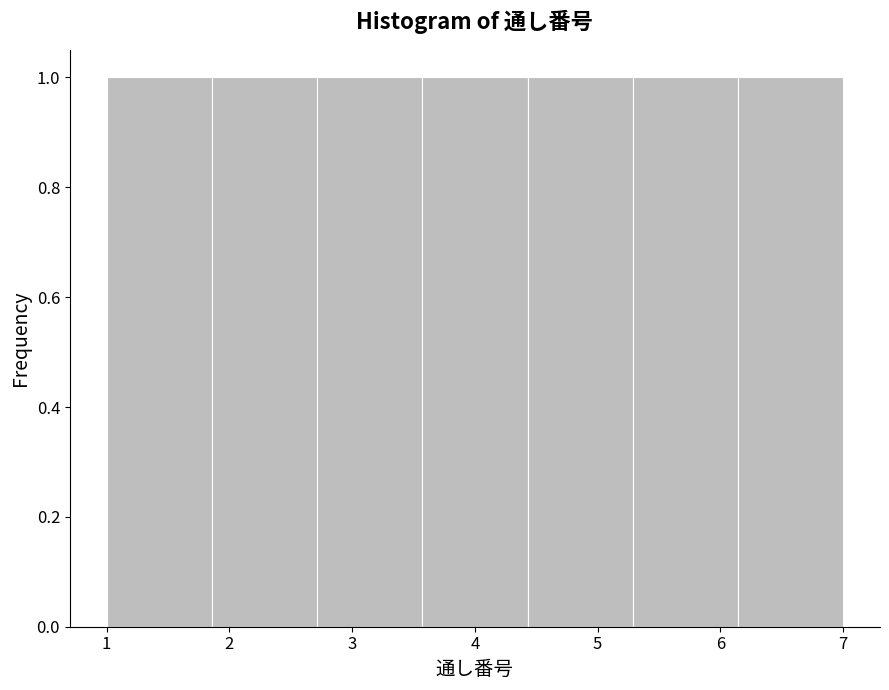

What is the height of the bar covering 4.4 to 5.3 on the x-axis? Neither the bar edges nor the heights are printed on the chart, so give them approximately, as read against the axes.

1